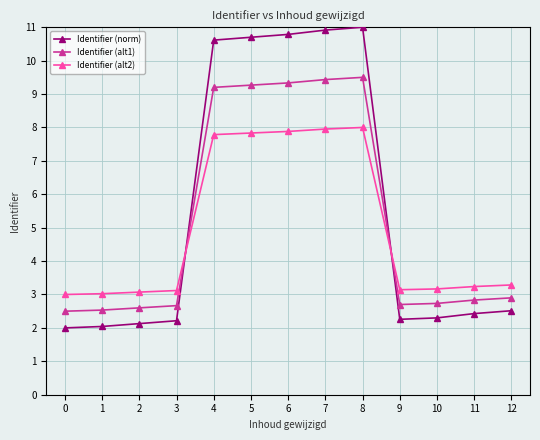

Is the value of Identifier (alt1) at 5 greater than the value of Identifier (alt2) at 0?

Yes